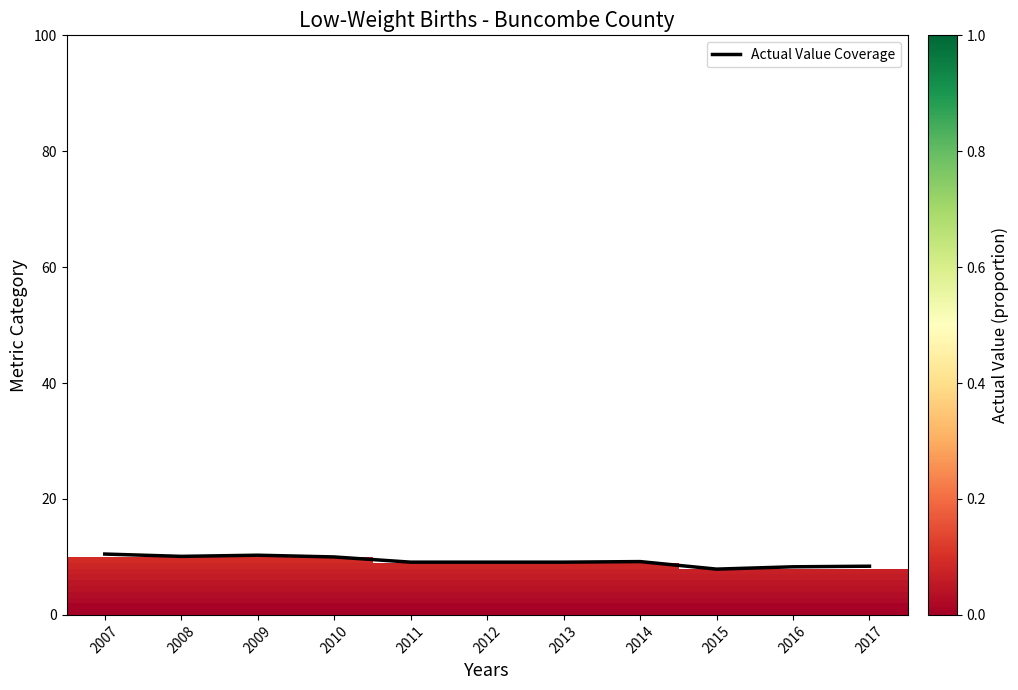

What is the greatest value displayed?

10.5